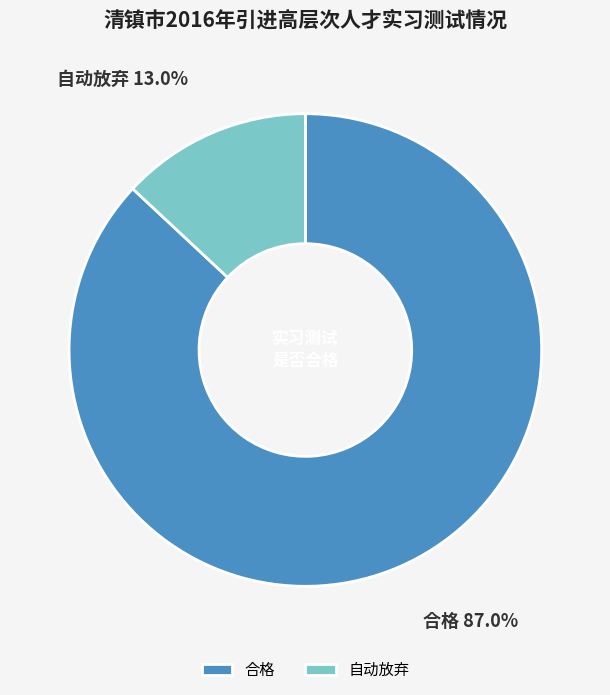

To the nearest percent, what portion does 合格 represent?

87%